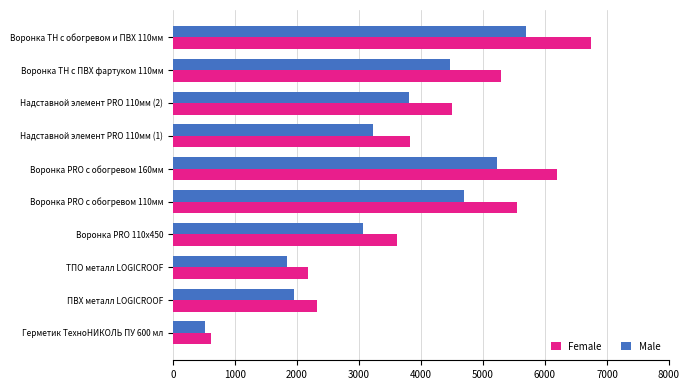

Which series has the widest spread of values?

Female